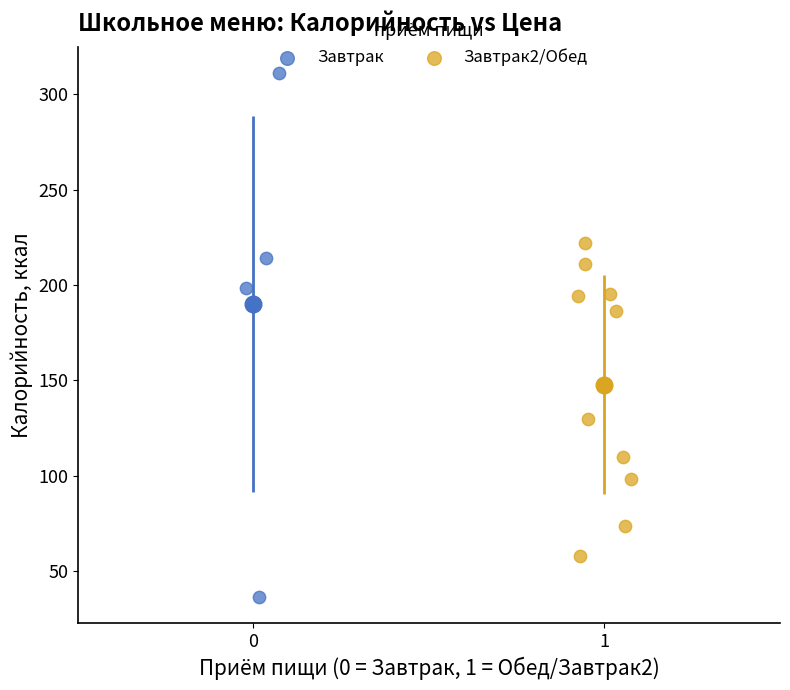

Which series reaches the maximum Y coordinate?

Завтрак